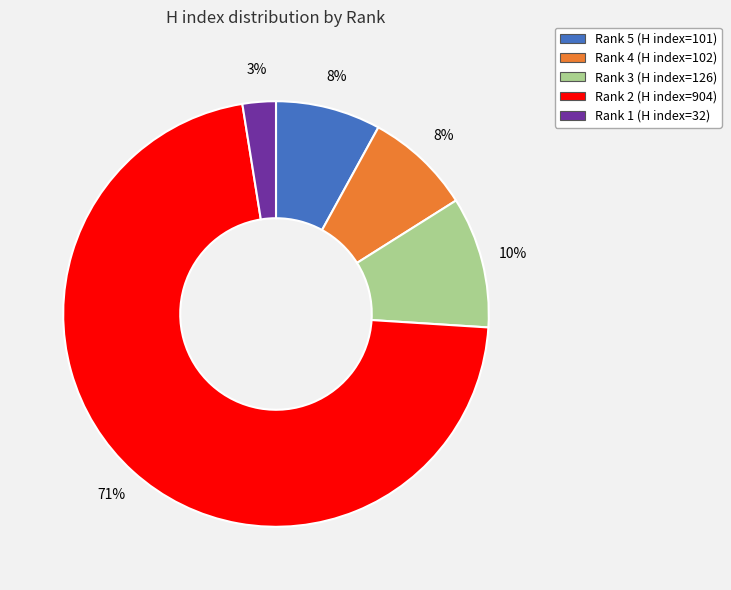

Is it true that Rank 3 is 10% of the pie?

True